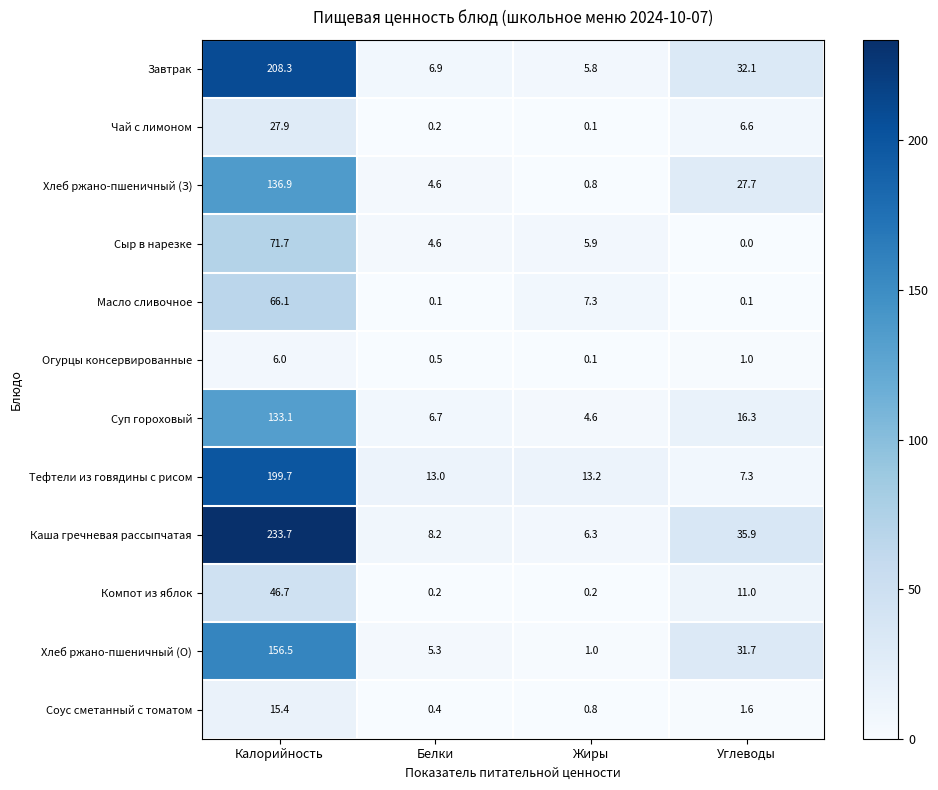

True or false: Завтрак has a value of 337.0 at Калорийность.

False